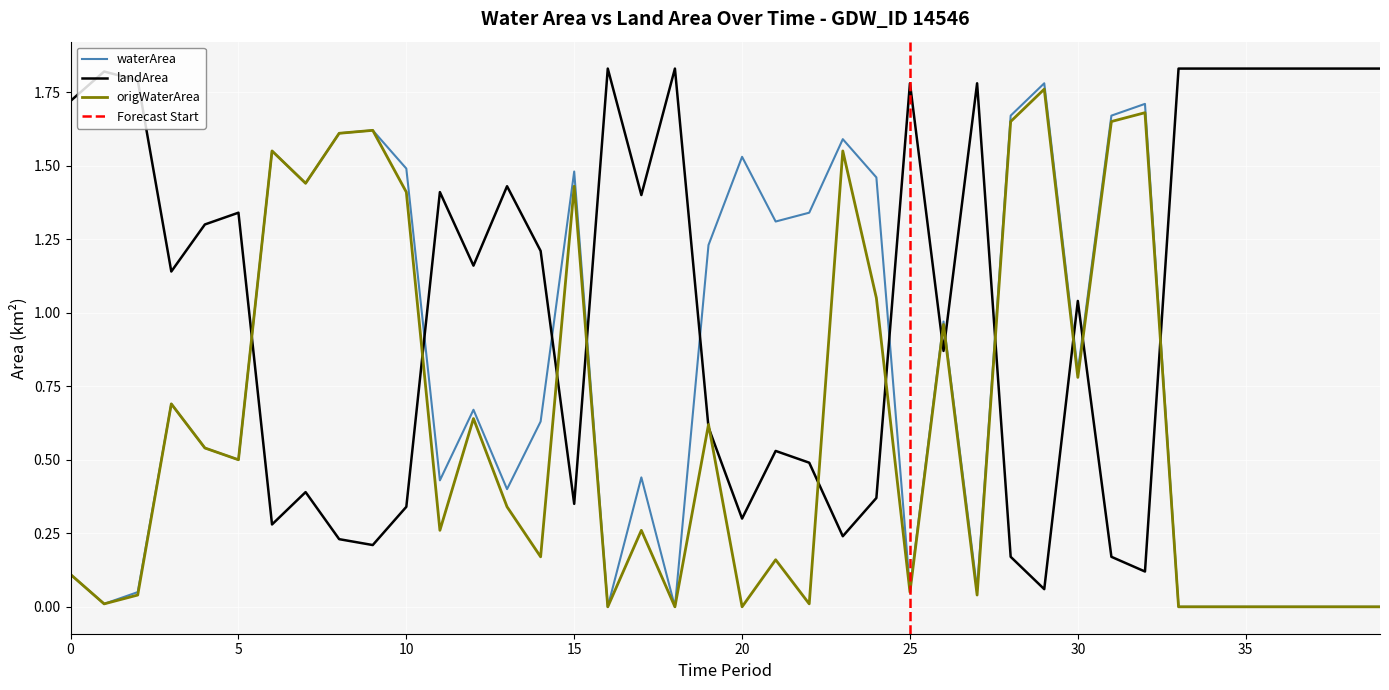

The value of landArea at 1987_01 is 0.9. True or false?

False